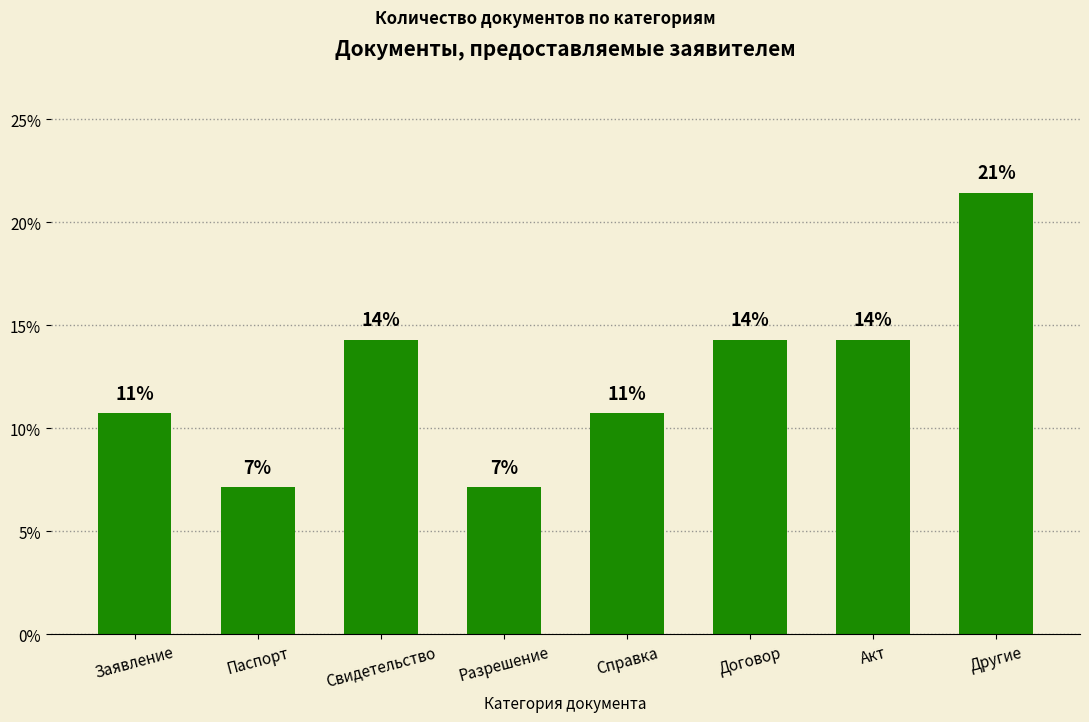

Is it true that the value at Свидетельство is 14.3?

True